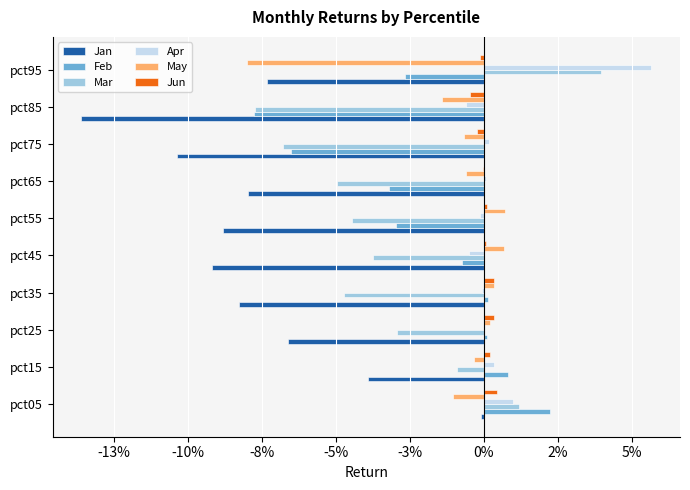

At which category is the sum across all series the highest?

pct05